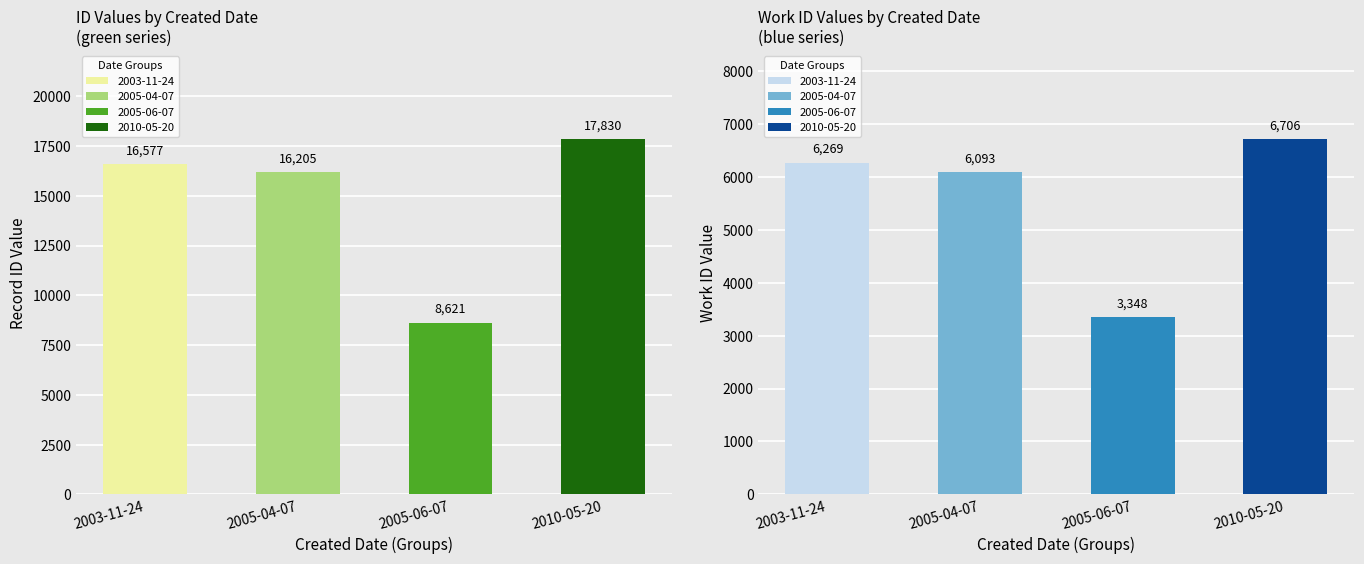

What is the value of the id bar at the 2nd from the left?

16205